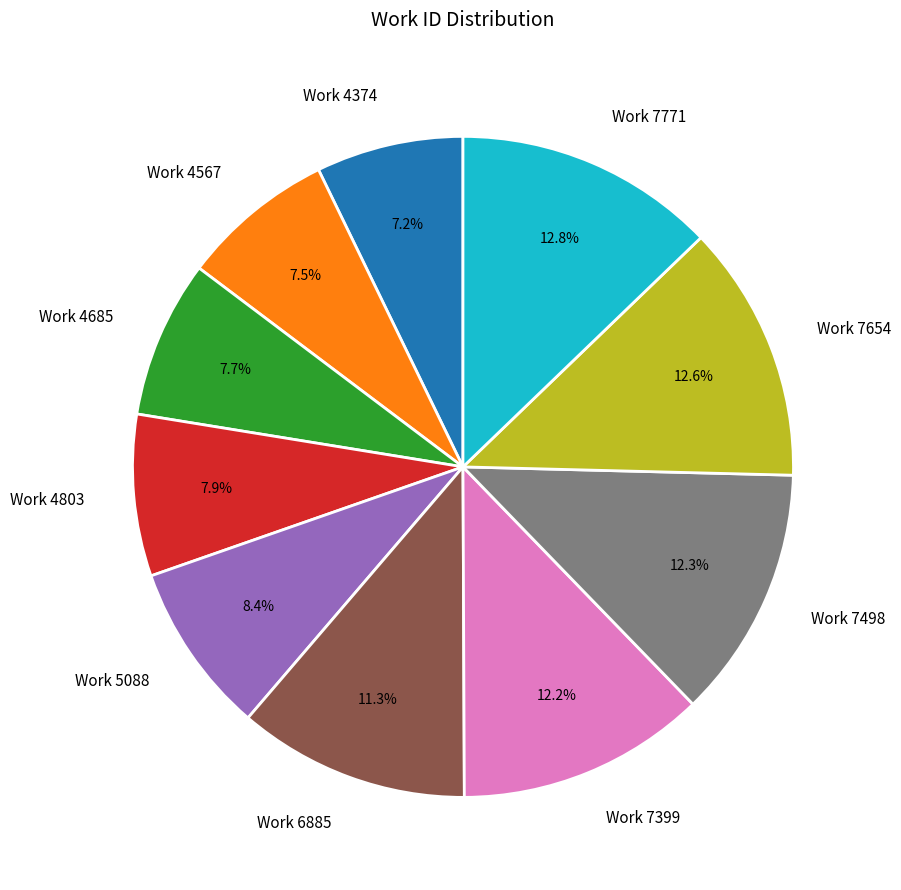

To the nearest percent, what is the combined percentage of Work 7399 and Work 7654?

25%